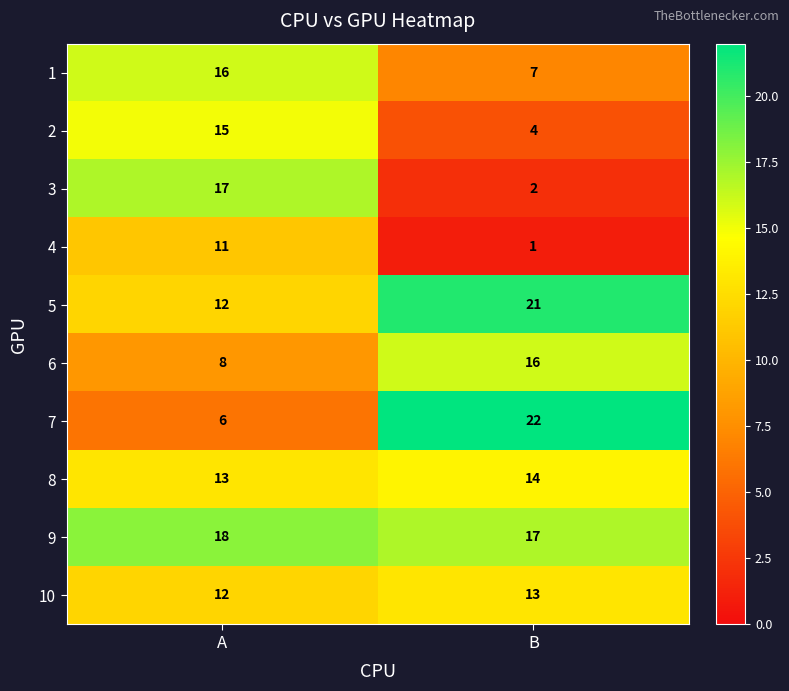

Reading left to right, list all the values displayed in this chart.

1: A=16	B=7
2: A=15	B=4
3: A=17	B=2
4: A=11	B=1
5: A=12	B=21
6: A=8	B=16
7: A=6	B=22
8: A=13	B=14
9: A=18	B=17
10: A=12	B=13